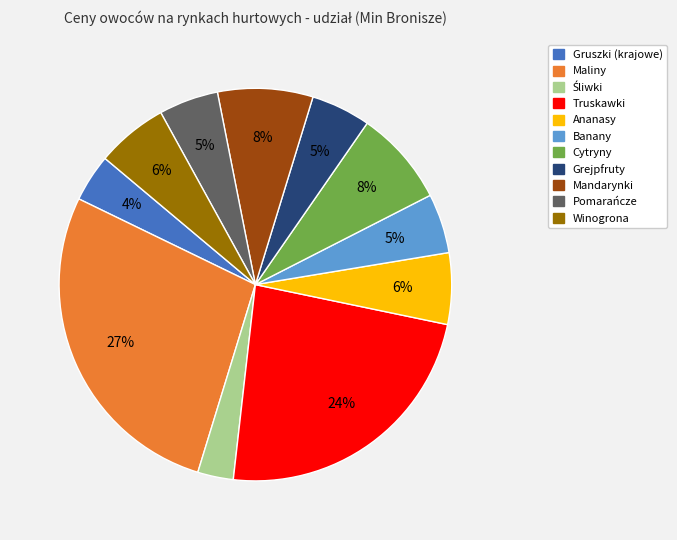

True or false: Grejpfruty accounts for 5% of the total.

True